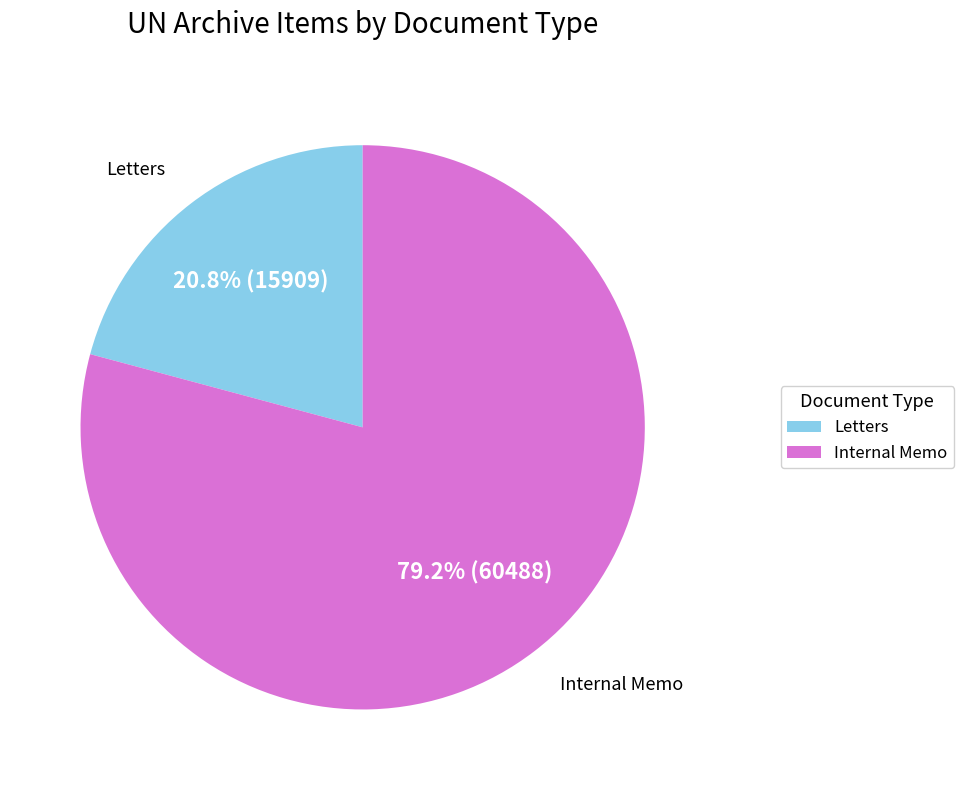

What is the smallest slice in the pie chart?

Letters